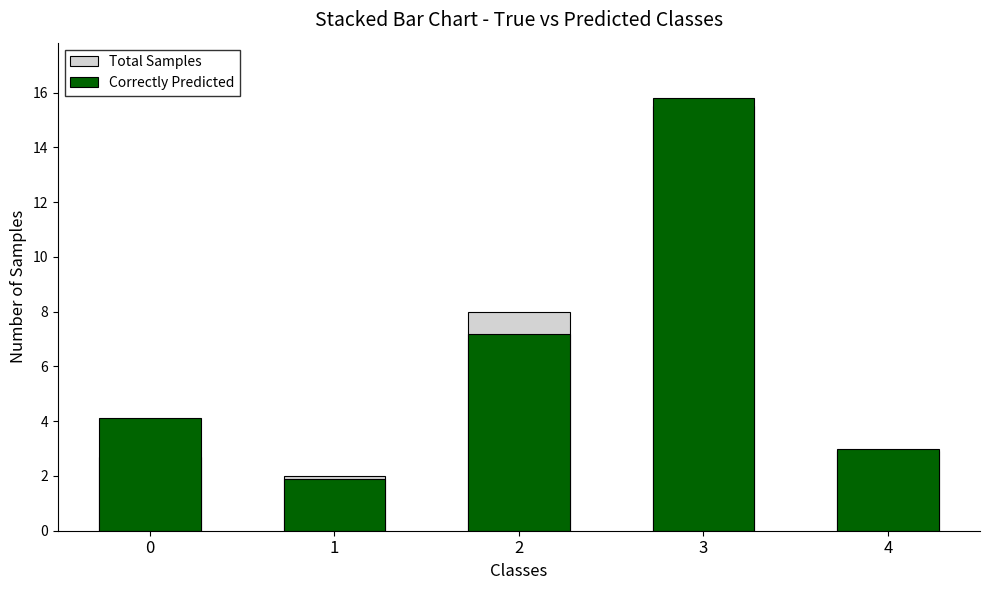

How many bars are there in each group?

2